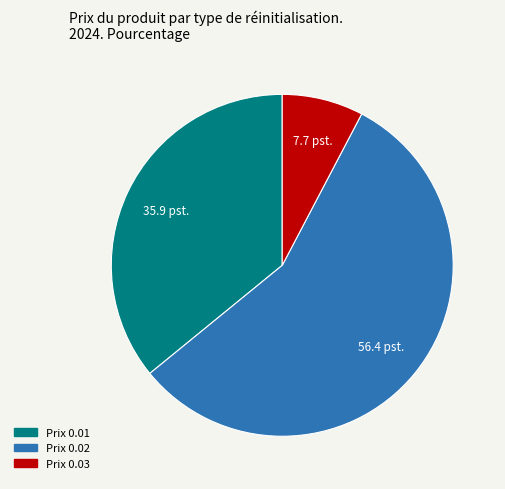

True or false: Prix 0.03 accounts for 8% of the total.

True